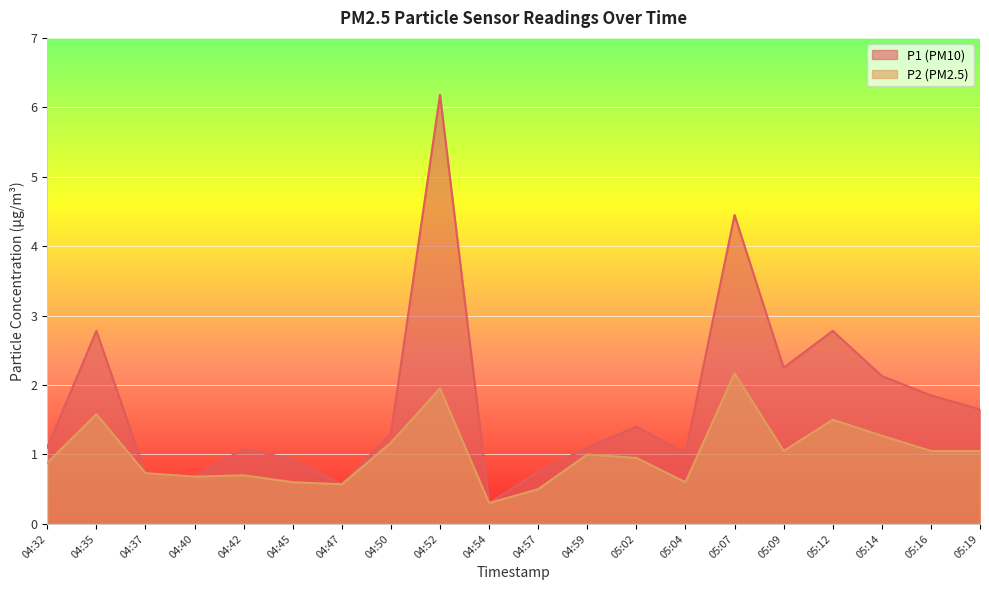

The value of P2 at 04:47 is 0.6. True or false?

True